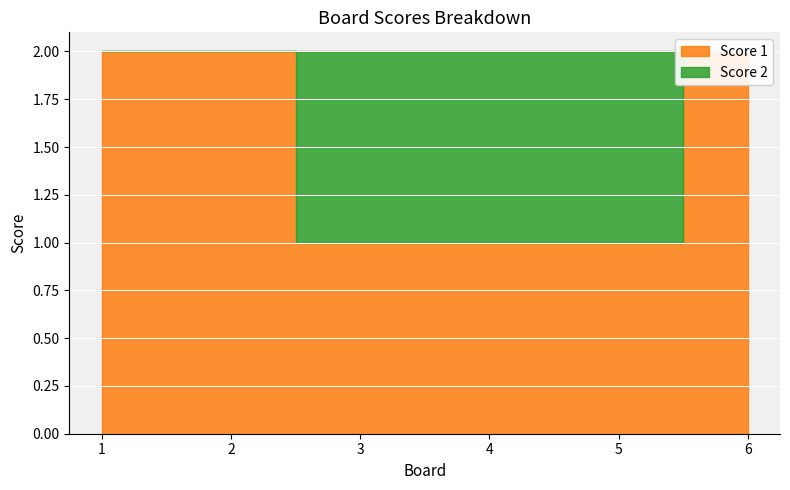

What is the value of the Score 1 point at the 3rd from the left?

1